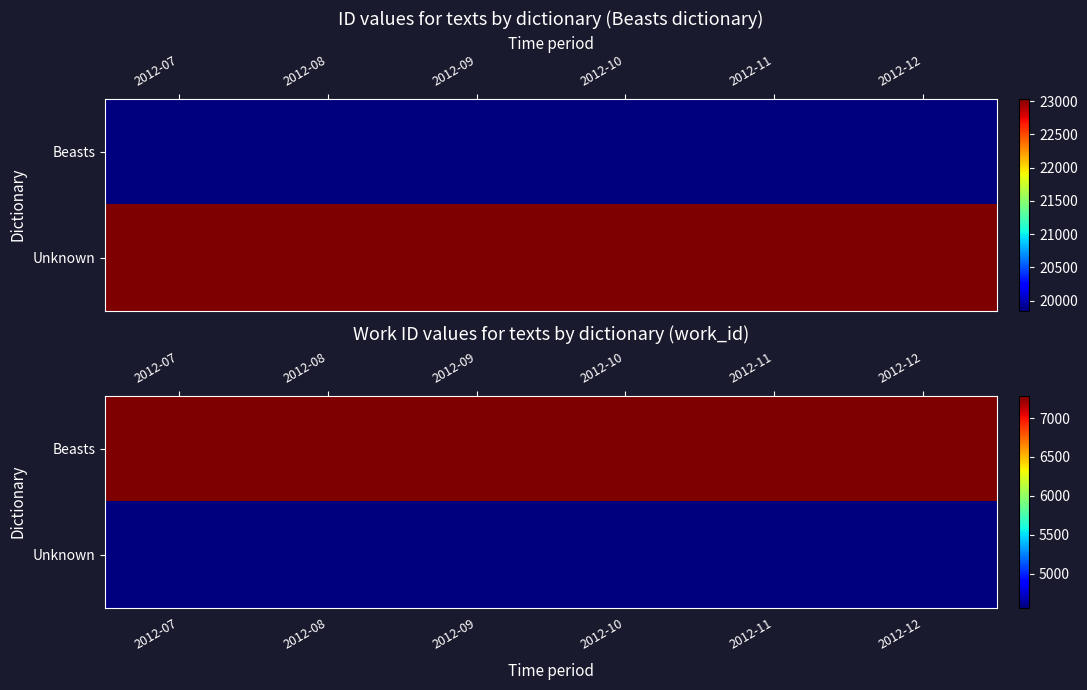

Which has a higher value, 2012-10 or 2012-11?

2012-10